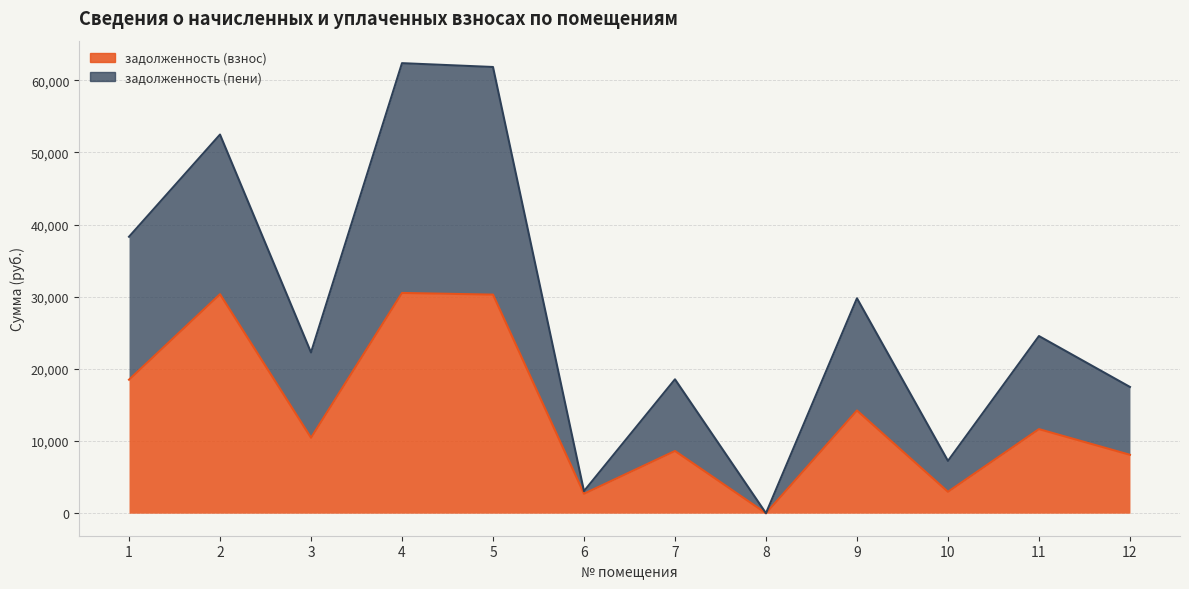

True or false: задолженность (пени) and задолженность (взнос) intersect in this chart.

False